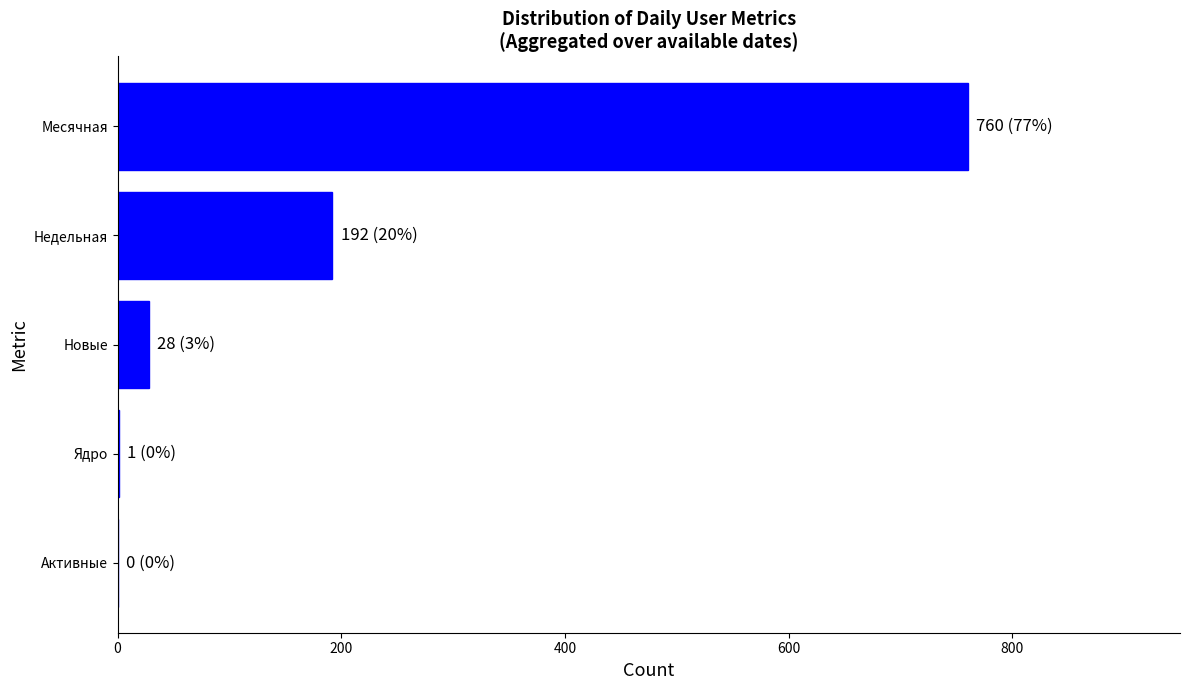

Between Недельная and Месячная, which is larger?

Месячная